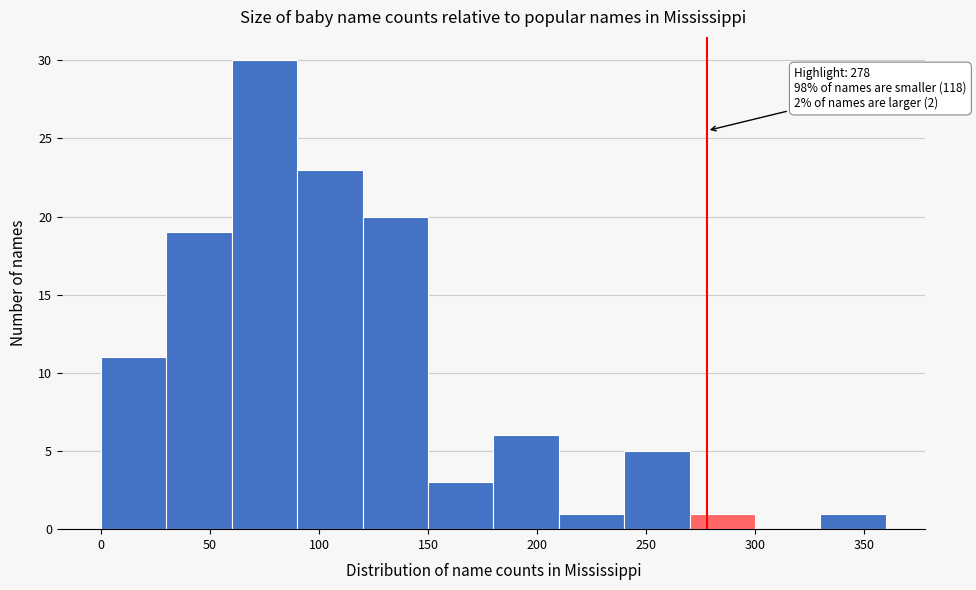

Which range on the x-axis has the tallest bar?

60 to 90